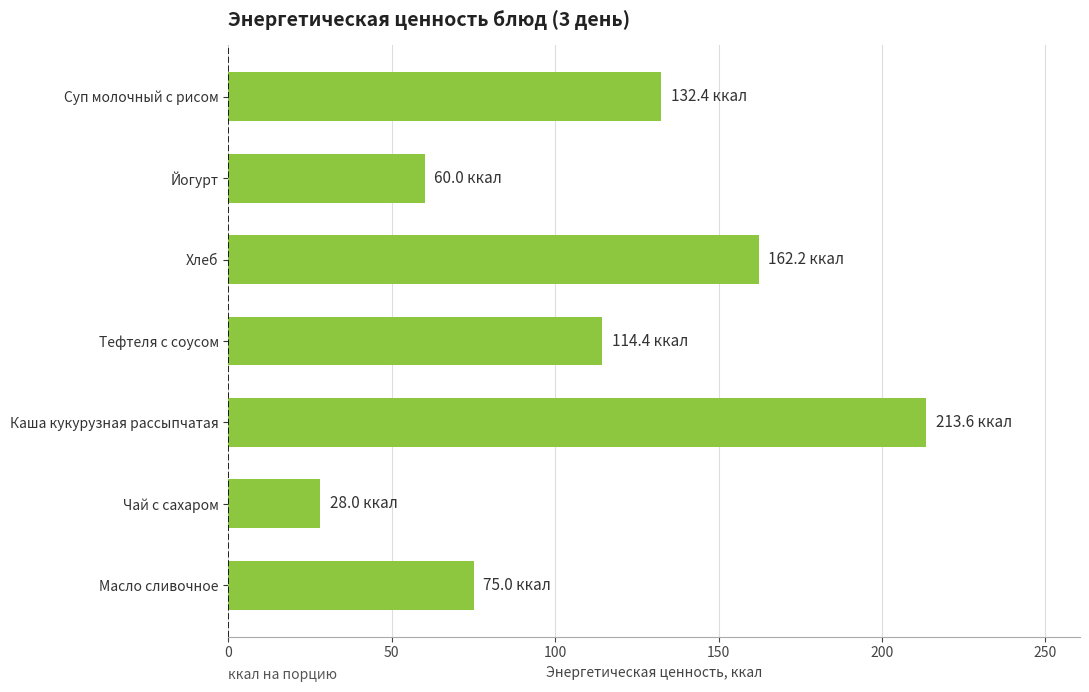

How many values are below 114?

3